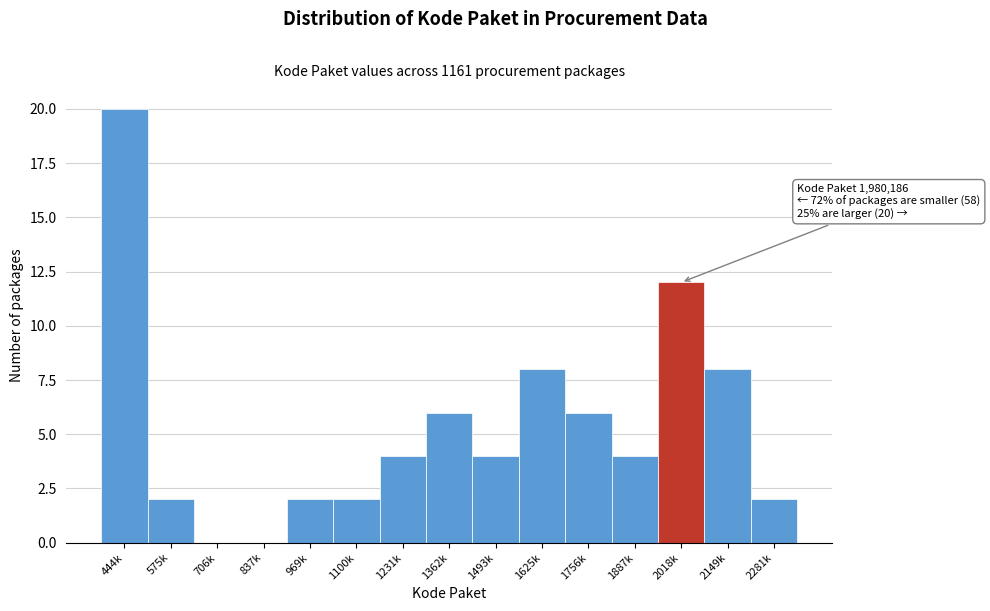

Reading left to right, transcribe all the data shown in this chart.

444k=20	575k=2	706k=0	837k=0	969k=2	1100k=2	1231k=4	1362k=6	1493k=4	1625k=8	1756k=6	1887k=4	2018k=12	2149k=8	2281k=2